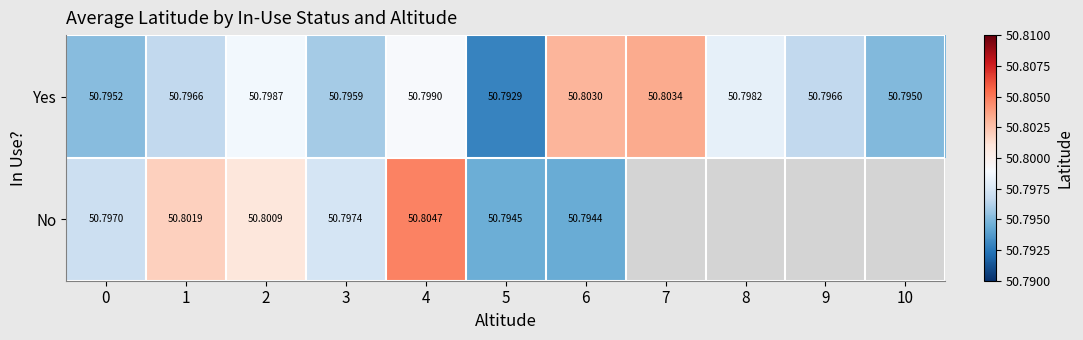

At 2, list the series in order from smallest to largest.

Yes, No